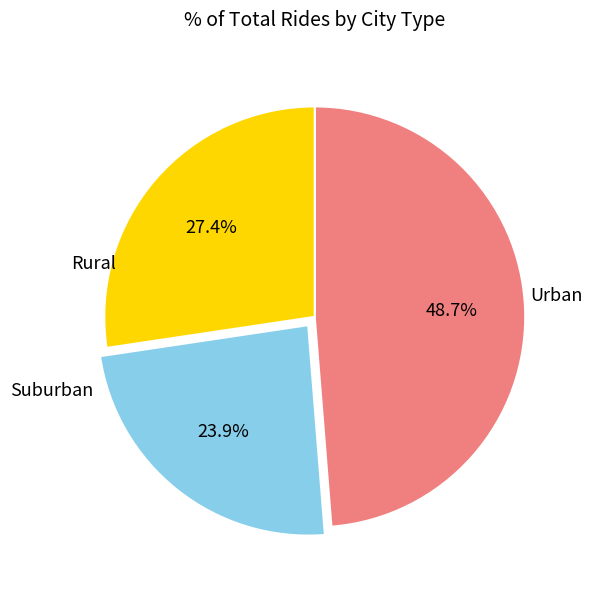

Is there a majority slice in this chart?

No